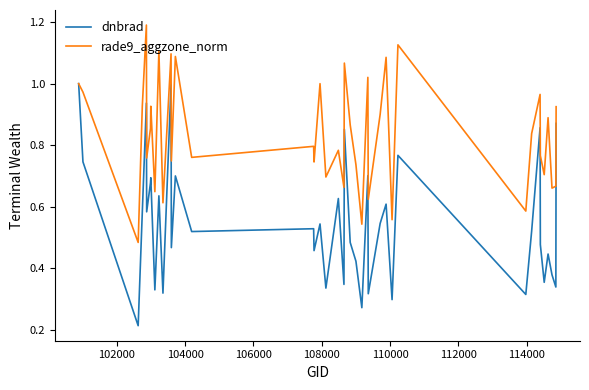

List the series in order of their peak value, highest first.

rade9_aggzone_norm, dnbrad